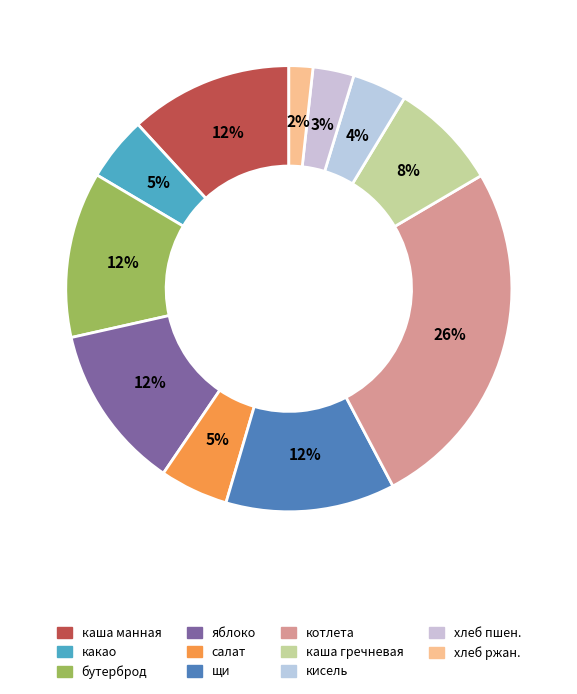

Rank the categories by value from highest to lowest.

котлета из говядины в соусе, щи из свежей капусты, бутерброд с маслом, яблоко, каша манная вязкая, каша гречневая рассыпчатая, салат из овощей, какао с молоком, кисель, хлеб пшеничный, хлеб ржаной